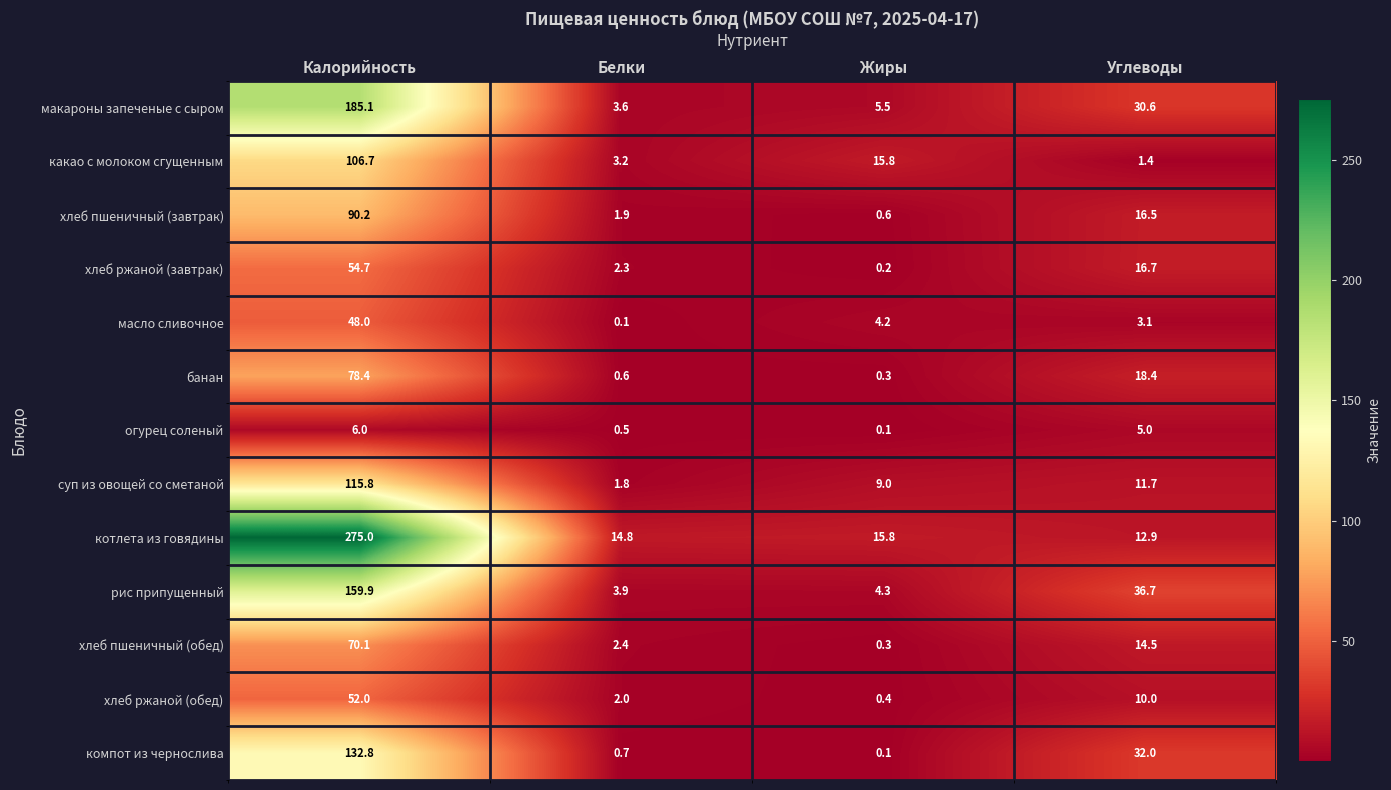

List the series in order of their peak value, highest first.

котлета из говядины, макароны запеченые с сыром, рис припущенный, компот из чернослива, суп из овощей со сметаной, какао с молоком сгущенным, хлеб пшеничный (завтрак), банан, хлеб пшеничный (обед), хлеб ржаной (завтрак), хлеб ржаной (обед), масло сливочное, огурец соленый